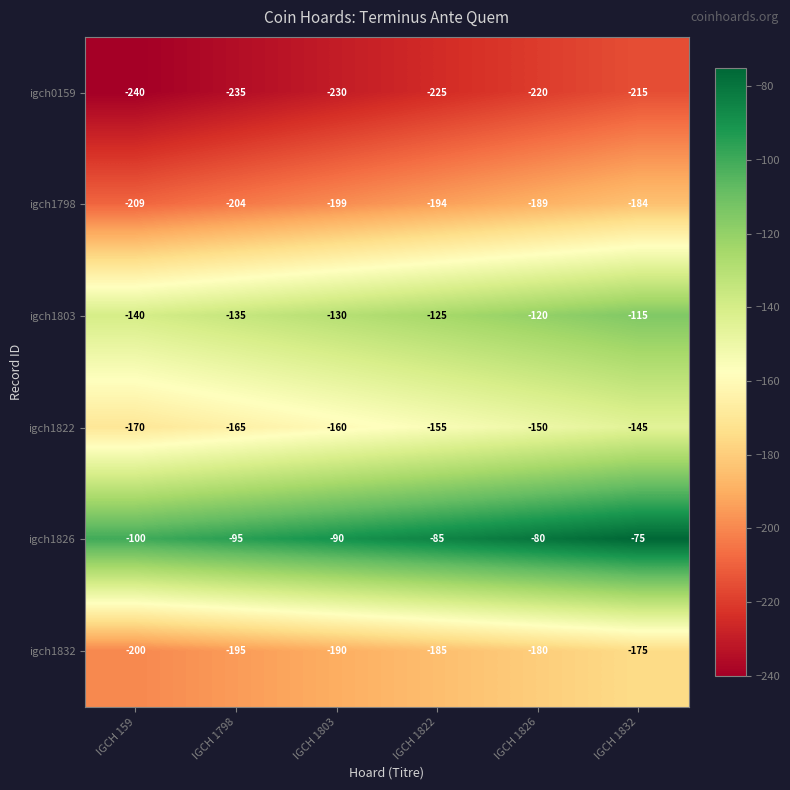

At which label does igch1798 first exceed -194?

IGCH 1826